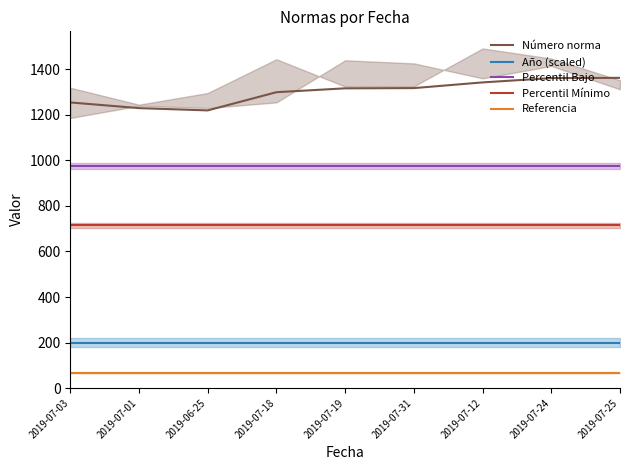

Rank the categories by Referencia value from highest to lowest.

2019-07-03, 2019-07-01, 2019-06-25, 2019-07-18, 2019-07-19, 2019-07-31, 2019-07-12, 2019-07-24, 2019-07-25